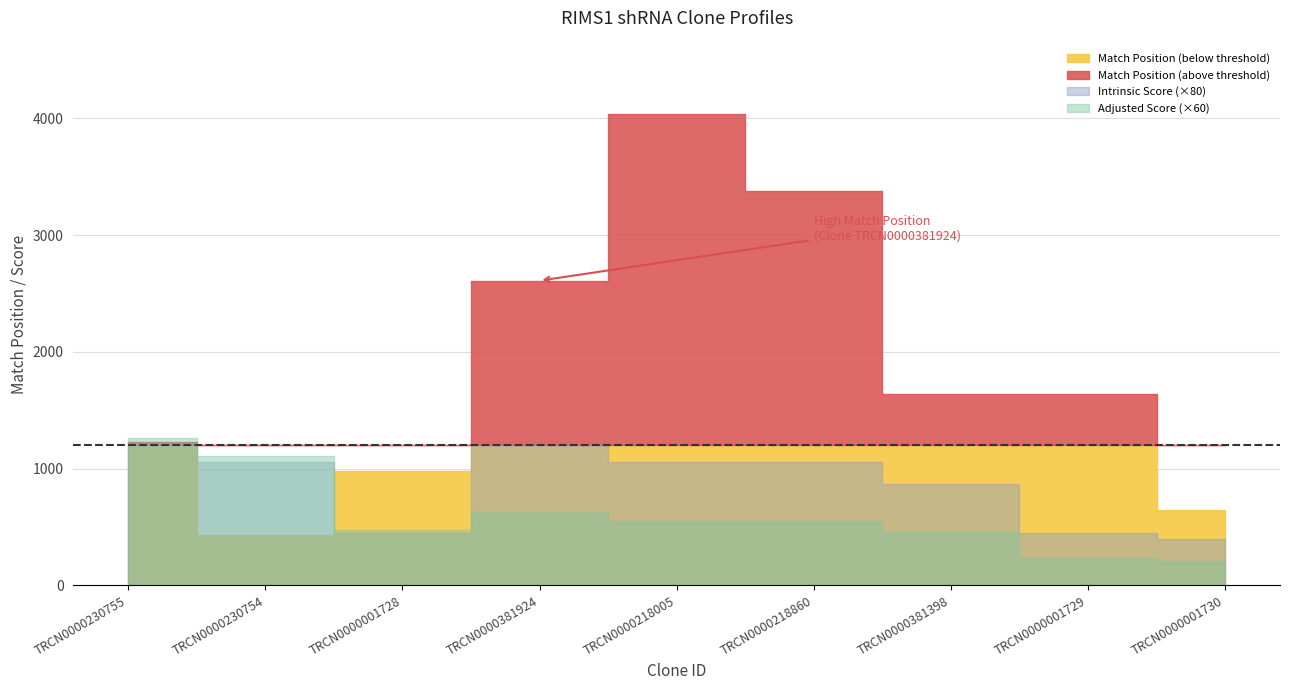

True or false: Match % and SDR Match % intersect in this chart.

False